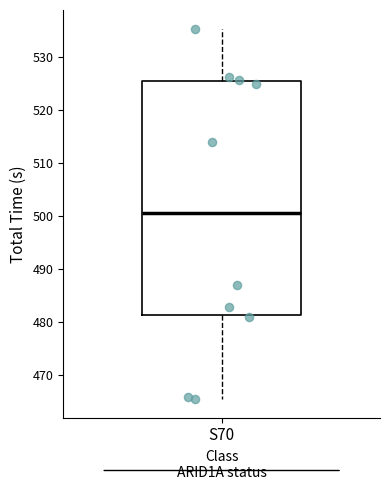

Read this box plot against the y-axis: the position of the median line, the range covered by the box, and the ends of both whiskers. The values are not printed on the chart, so give them approximately, as read against the axis.

median 500, box 481 to 525, whiskers 465 to 535